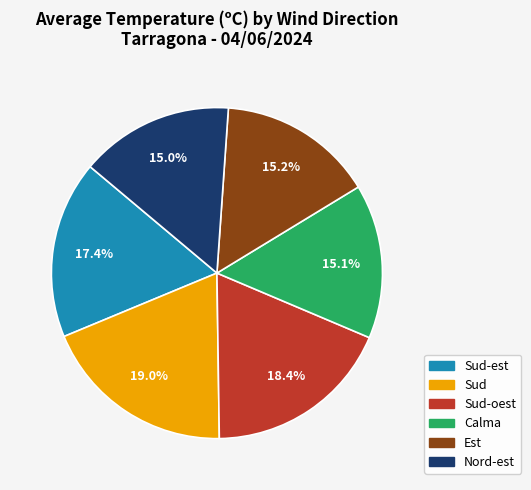

Is there a majority slice in this chart?

No